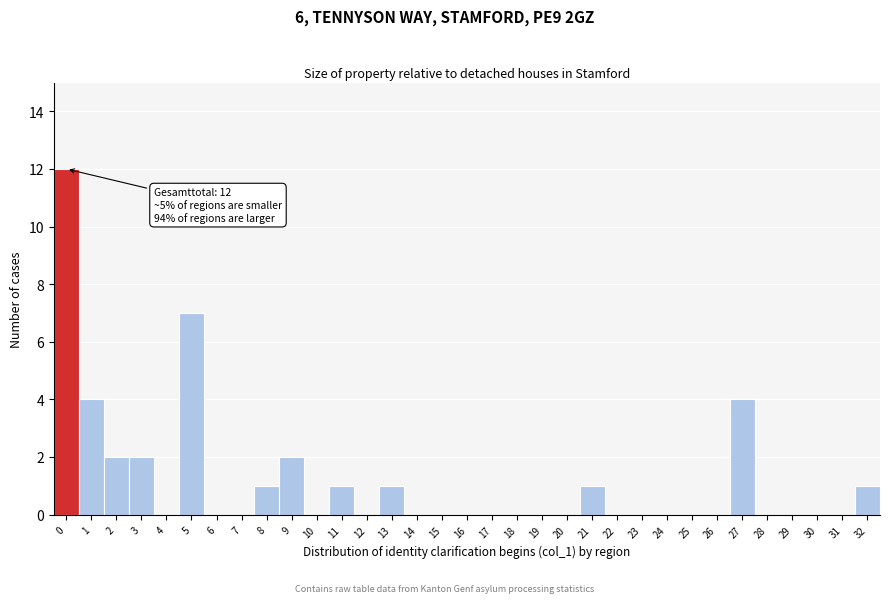

Where is the data nearest to the value 6?

5